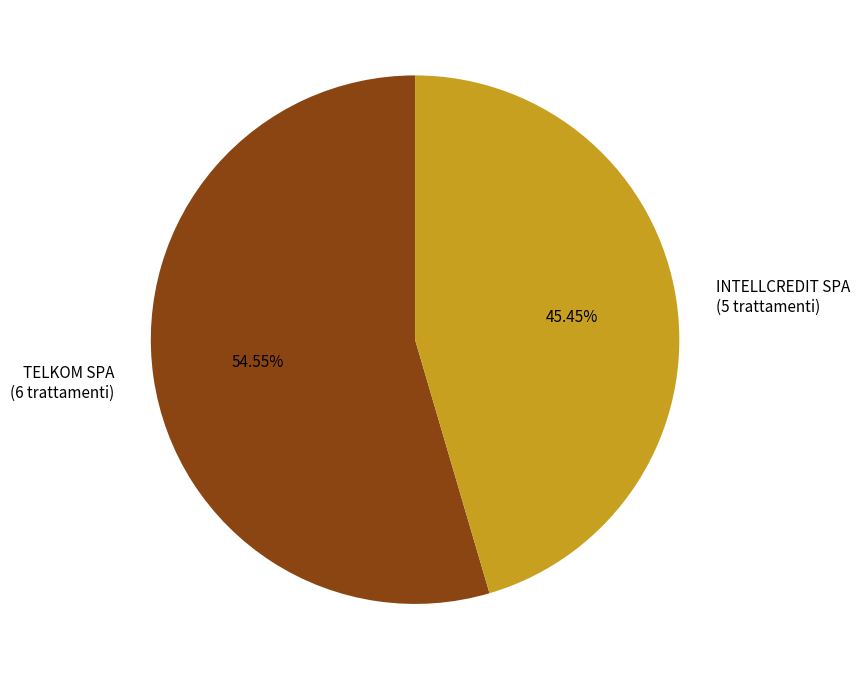

Which category has the smallest portion of the pie?

INTELLCREDIT SPA (5 trattamenti)